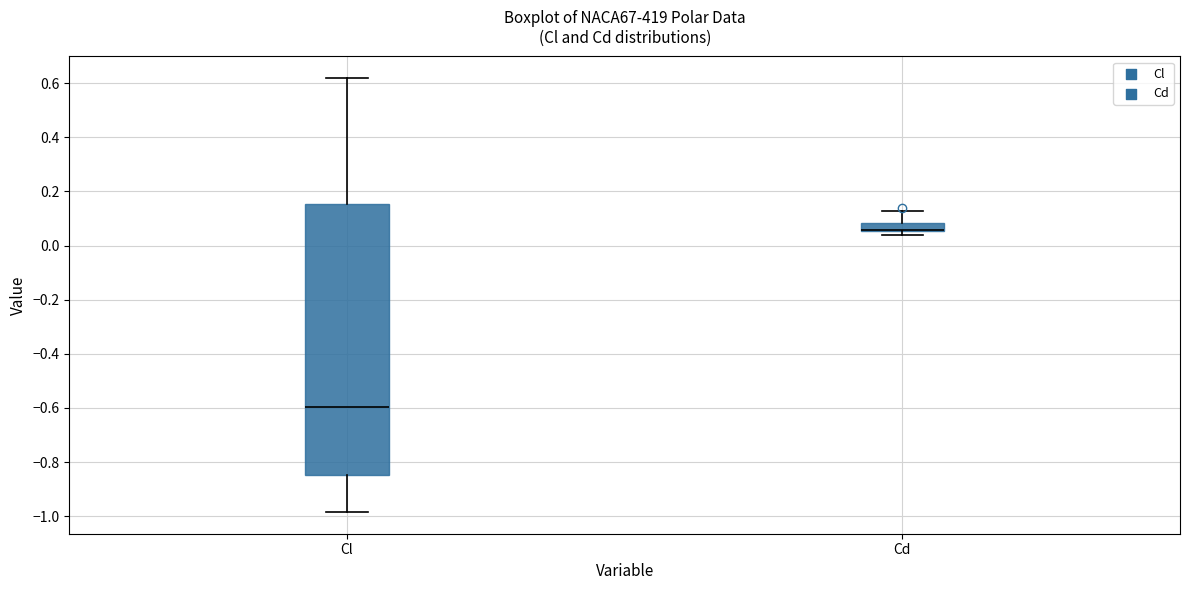

Which box is the tallest, from its lower edge to its upper edge?

Cl